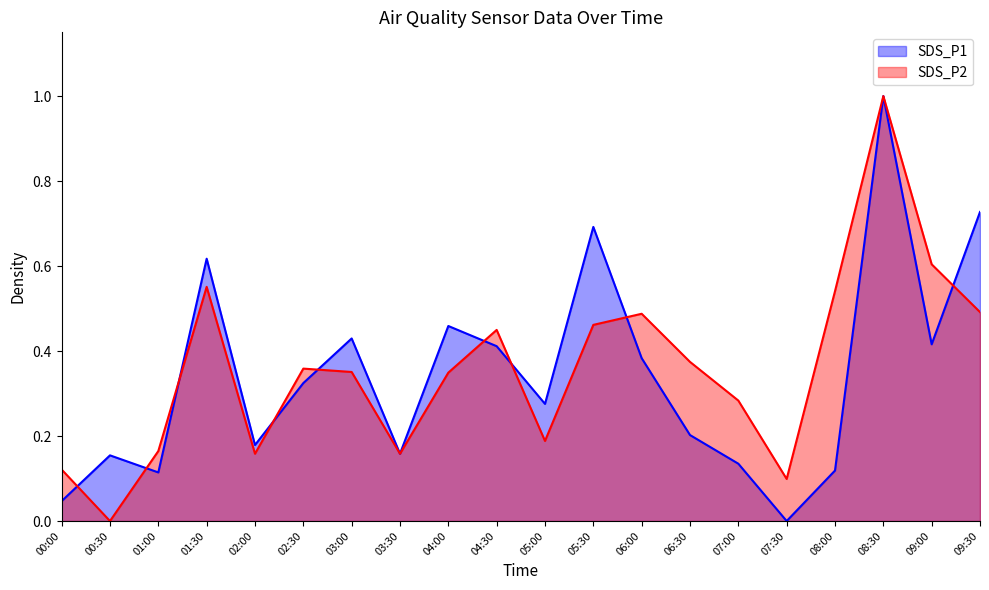

What is the value of the SDS_P1 point at the 18th from the left?

1.0